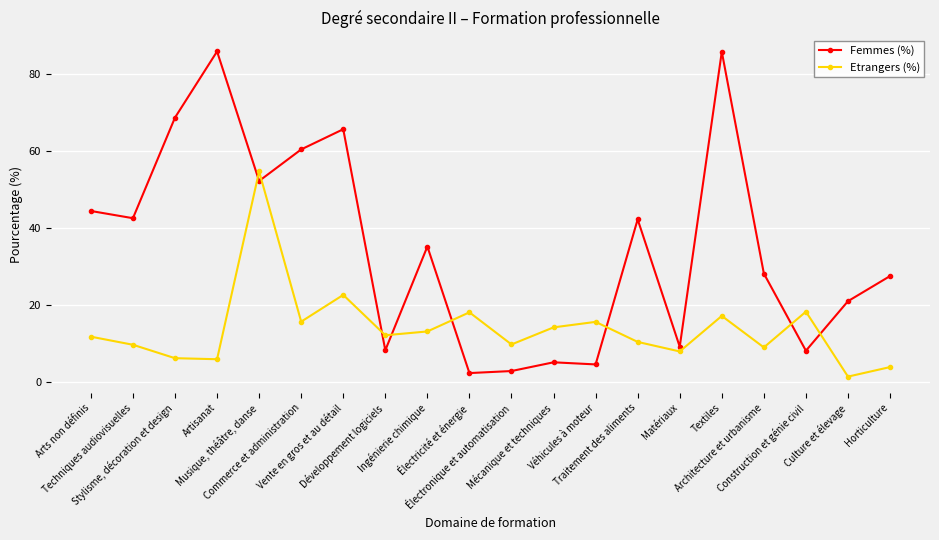

What are all the series names shown in the legend?

Femmes (%), Etrangers (%)